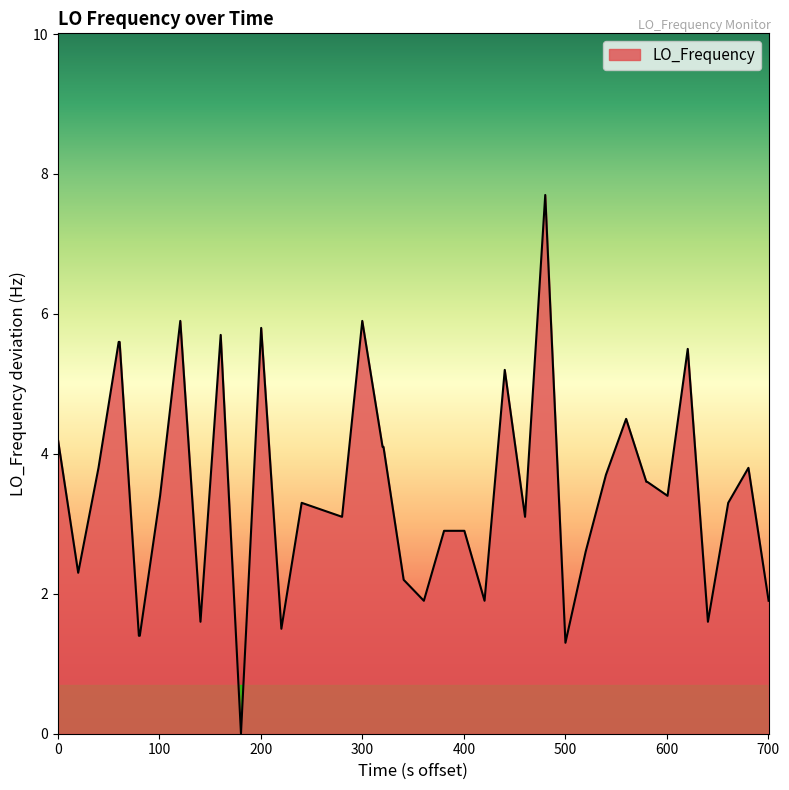

What is the difference between the maximum and minimum values?

7.7